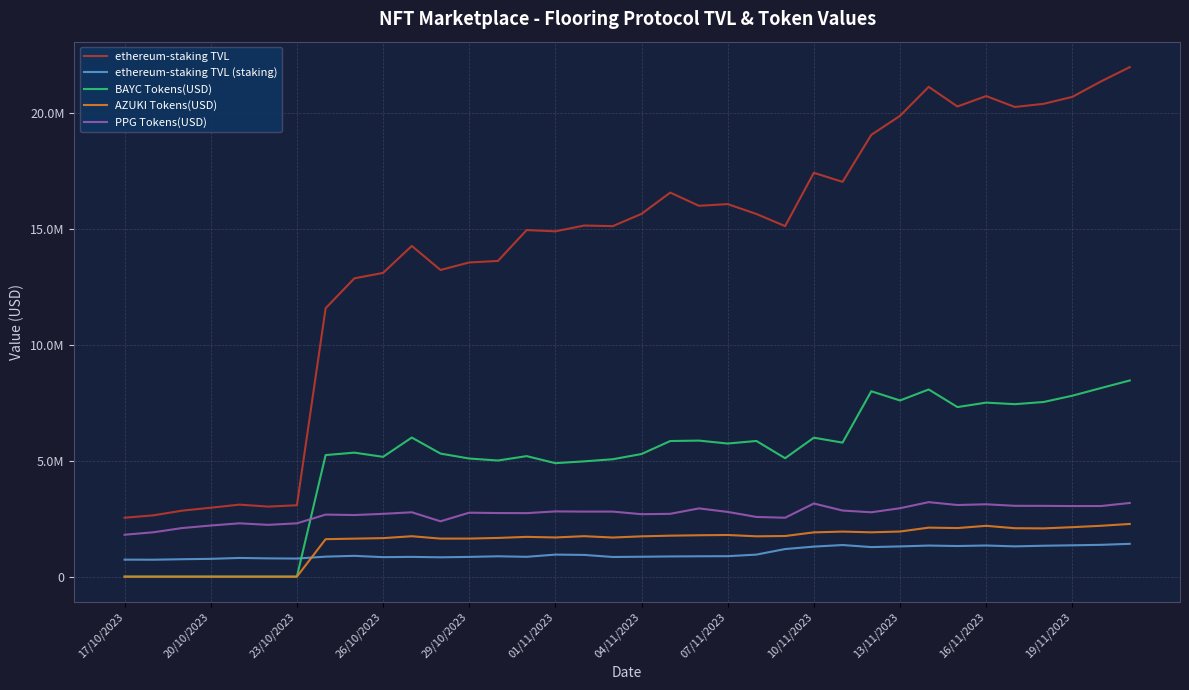

Does the chart display data point markers on the line(s)?

No